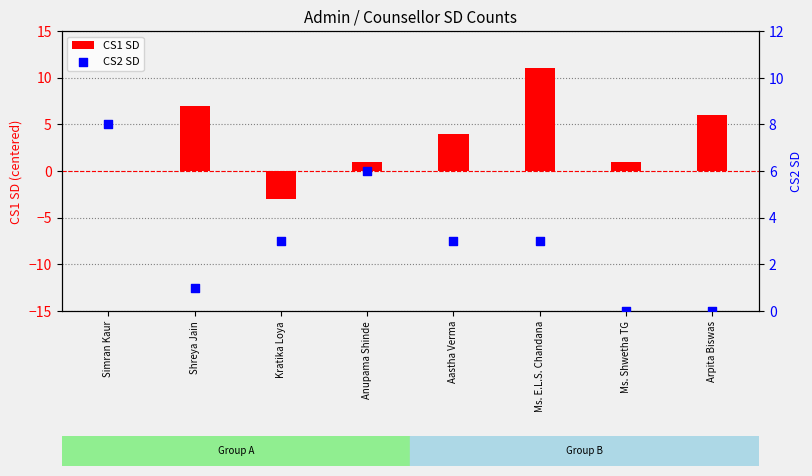

Which series reaches the minimum Y coordinate?

CS1 SD